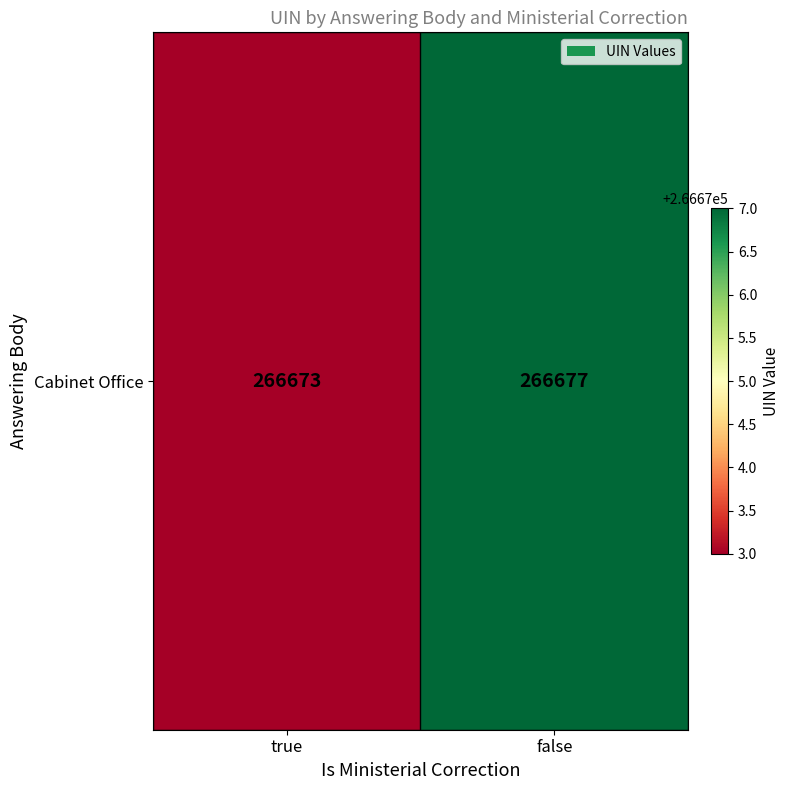

Between false and true, which is larger?

false